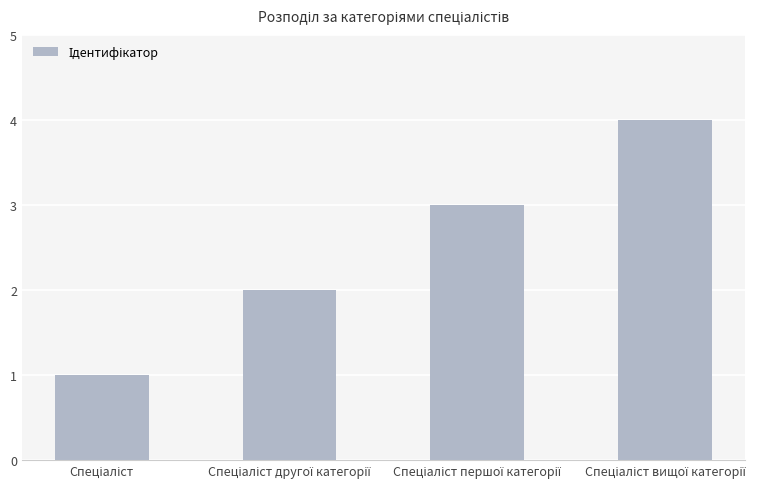

What is the difference between the maximum and minimum values?

3